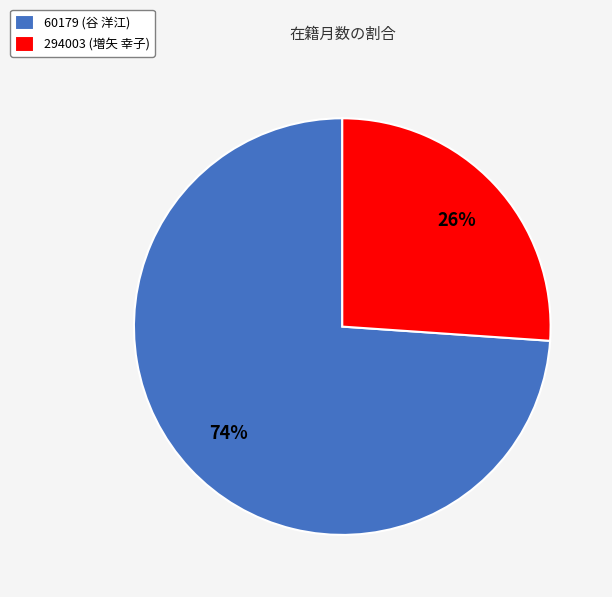

Is it true that 294003 (増矢 幸子) is 41% of the pie?

False